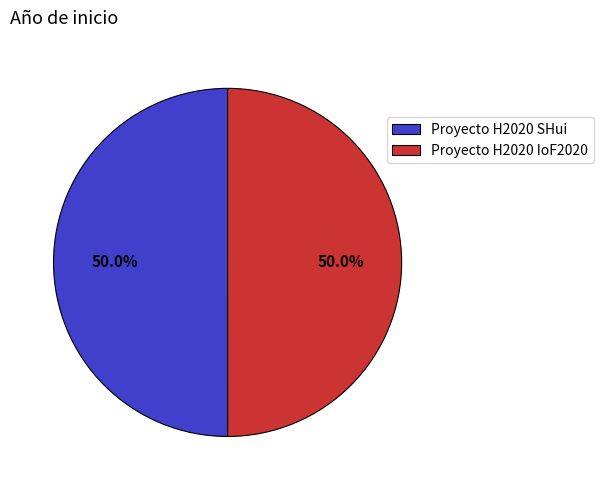

To the nearest percent, what percentage of the pie is Proyecto H2020 SHui?

50%